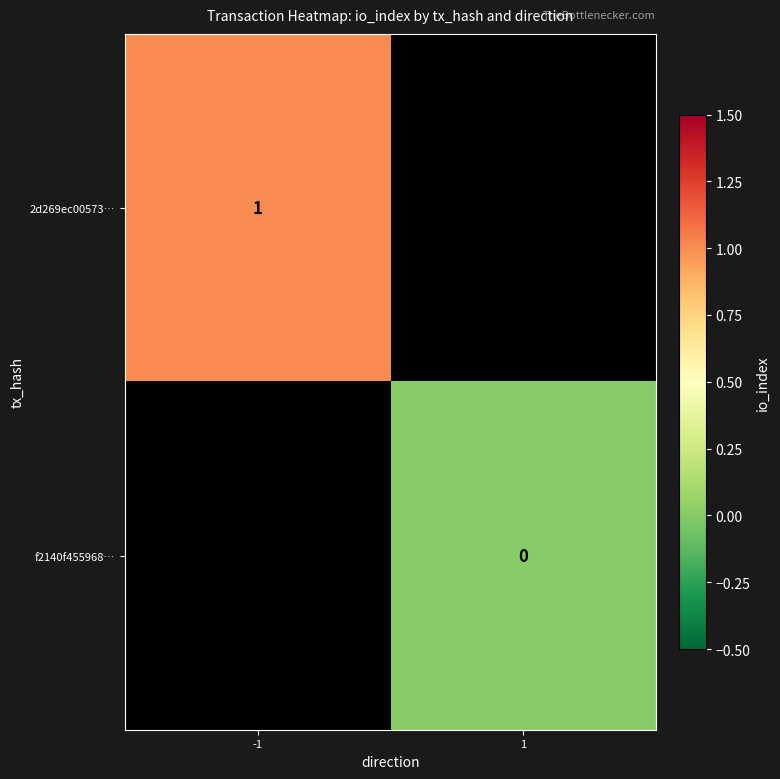

Is the value of f2140f455968… at 1 greater than the value of 2d269ec00573… at -1?

No